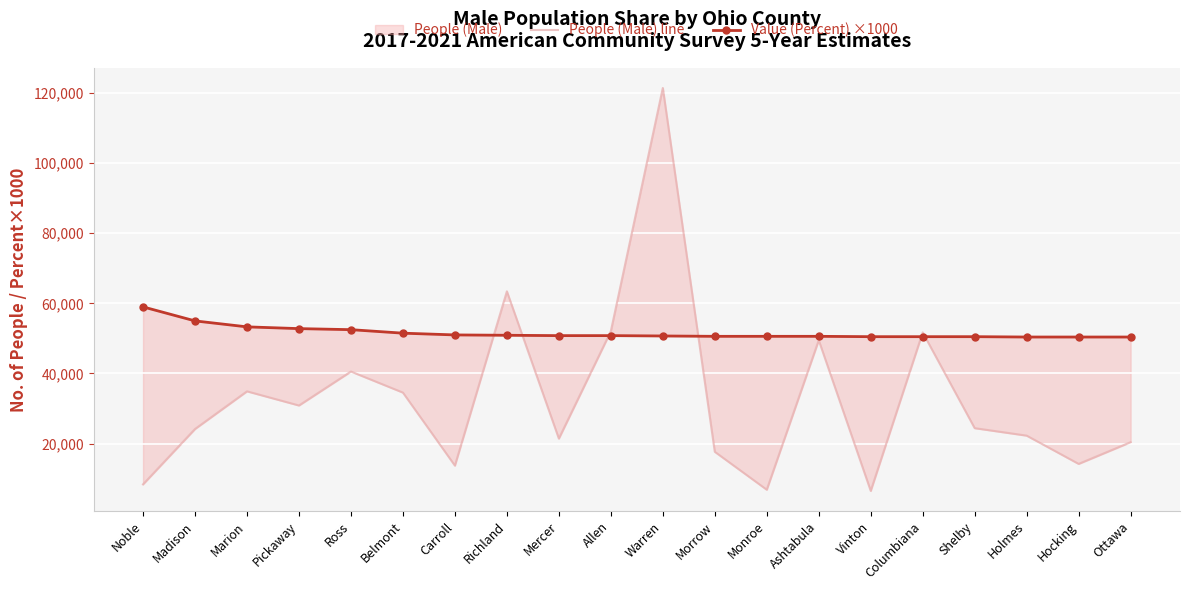

What is the label of the 1st point from the left?

Noble